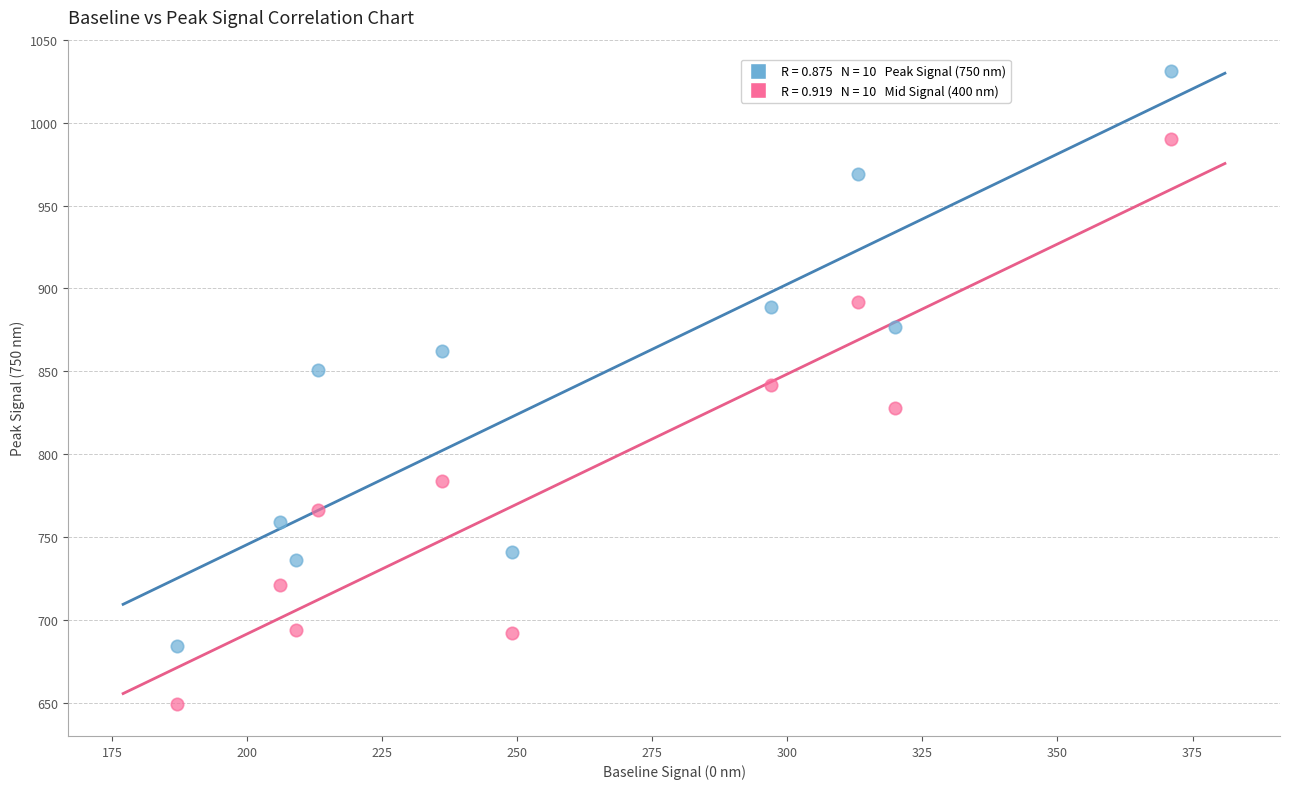

Across all data points, what is the range of X values (max minus min)?

184